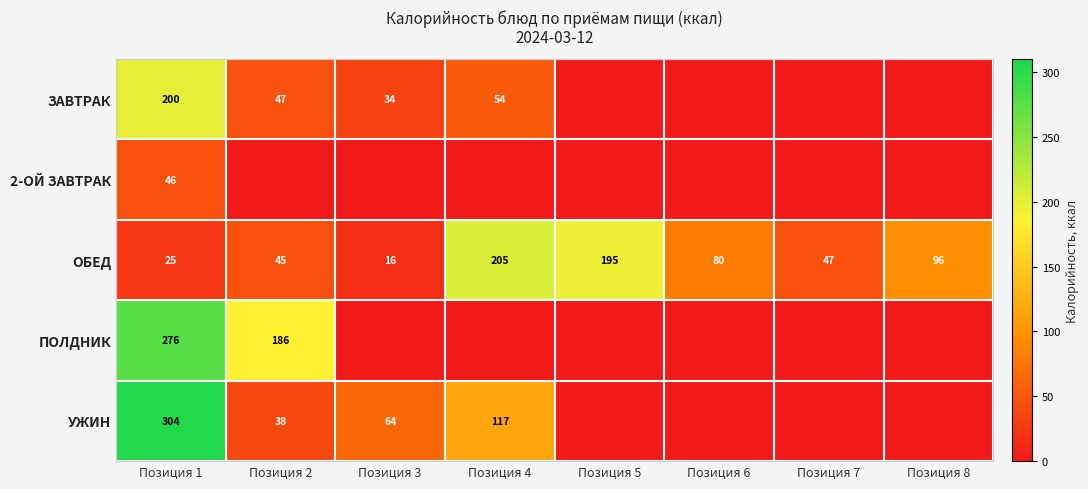

Is it true that ПОЛДНИК equals 276 at Позиция 1?

True